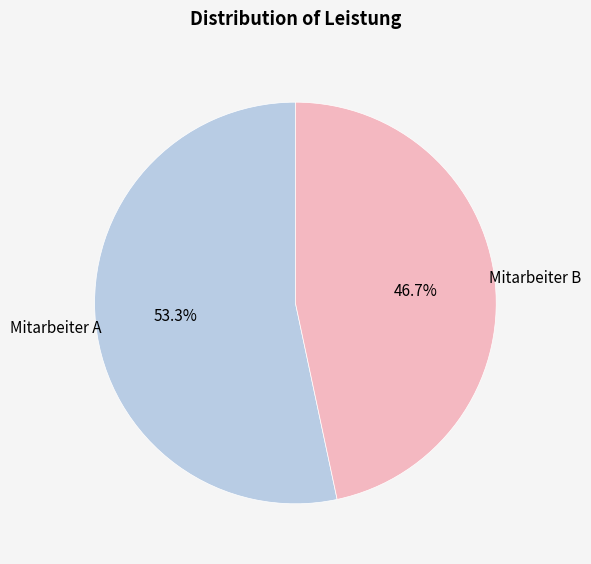

Does any single category account for the majority?

Yes